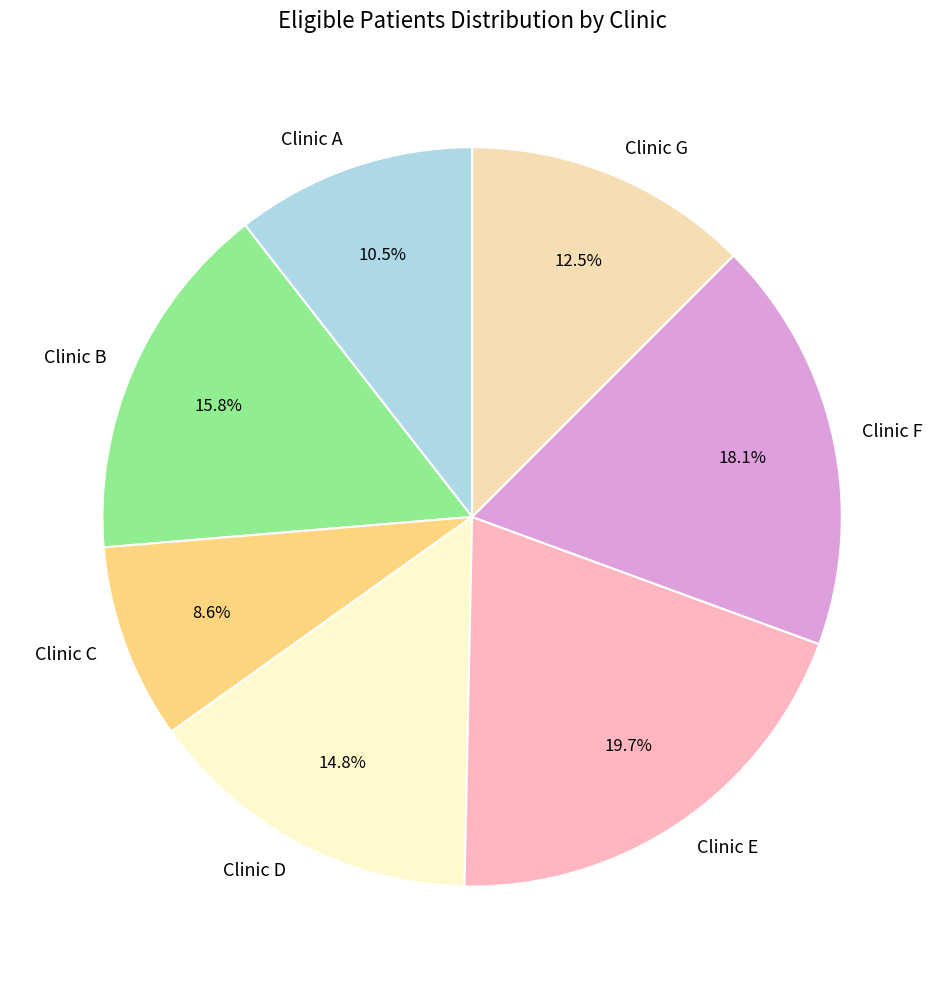

What is the ratio of the value at Clinic D to the value at Clinic G?

1.2